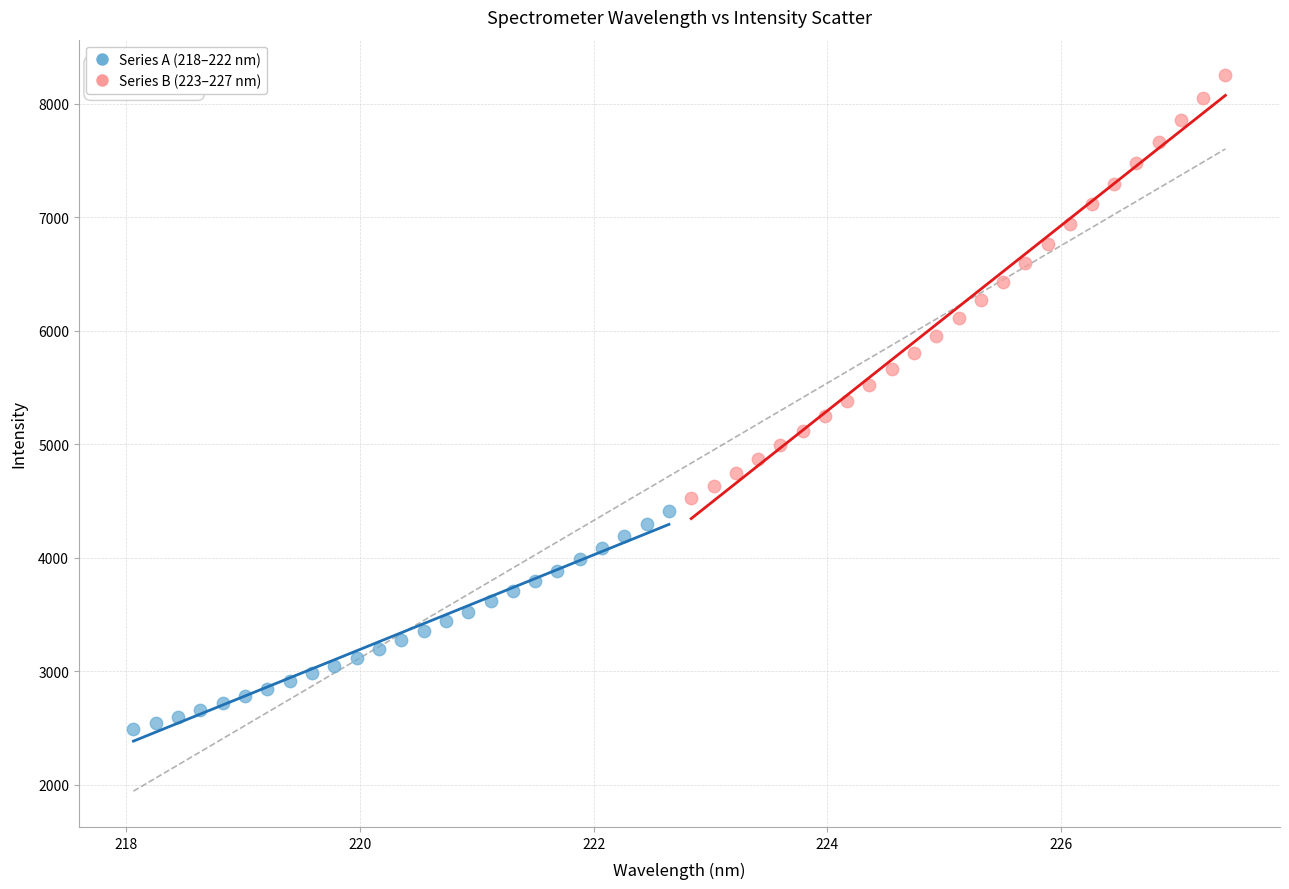

What are all the series names shown in the legend?

Series A (218–222 nm), Series B (223–227 nm)